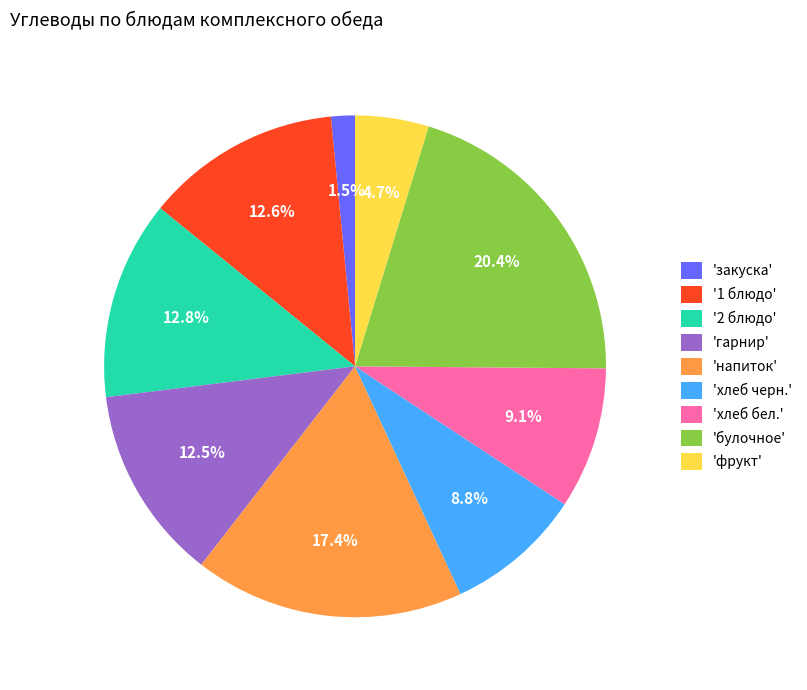

Is 'хлеб бел.' the majority of the pie?

No